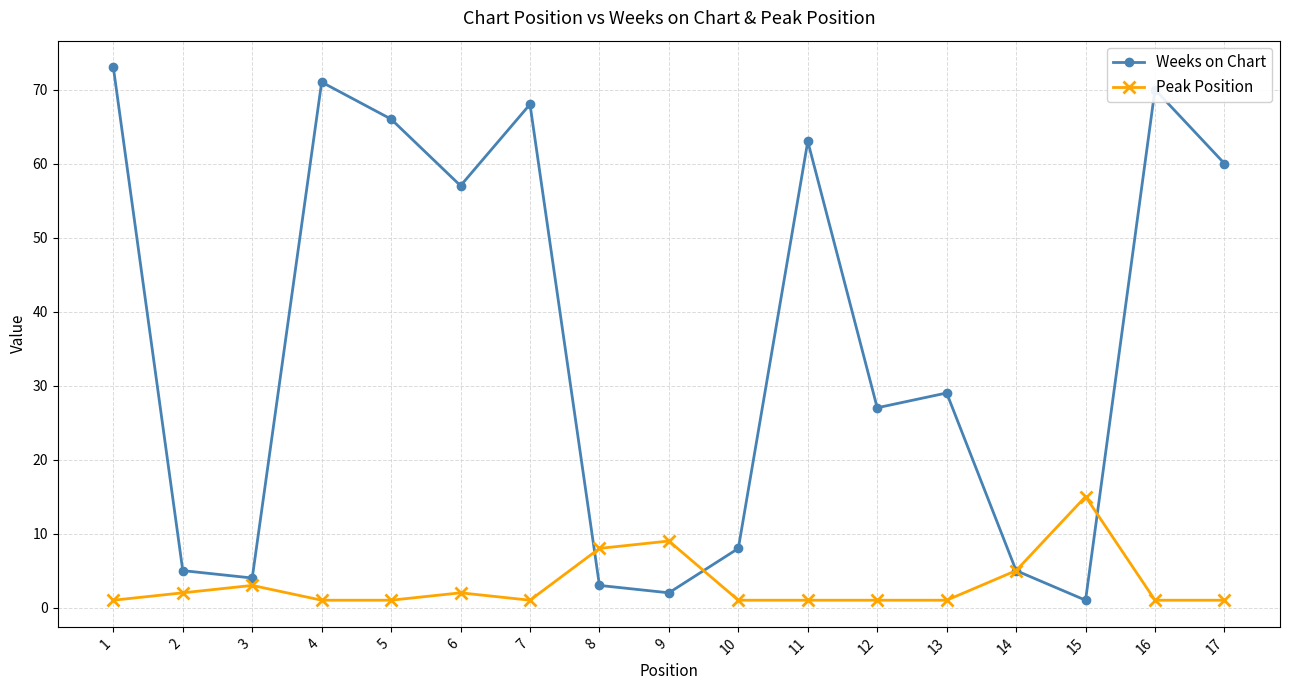

What is the average value of the Peak Position series?

3